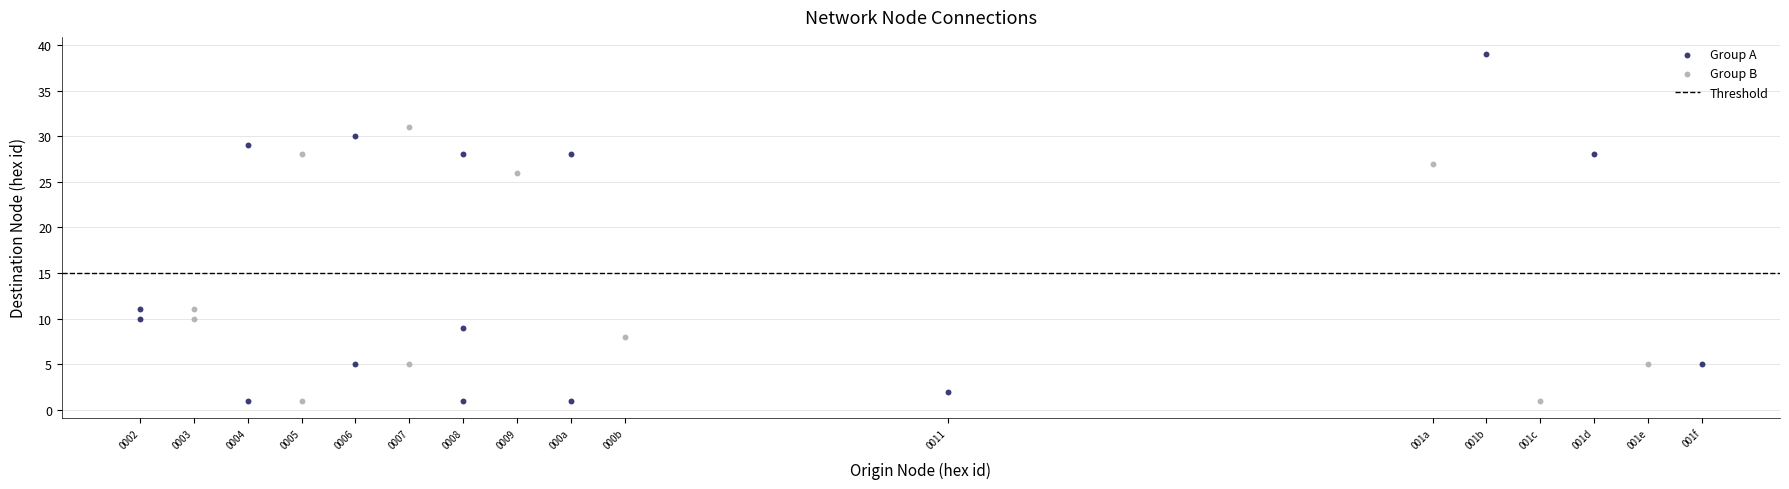

Which series has the widest spread of Y values?

Group A